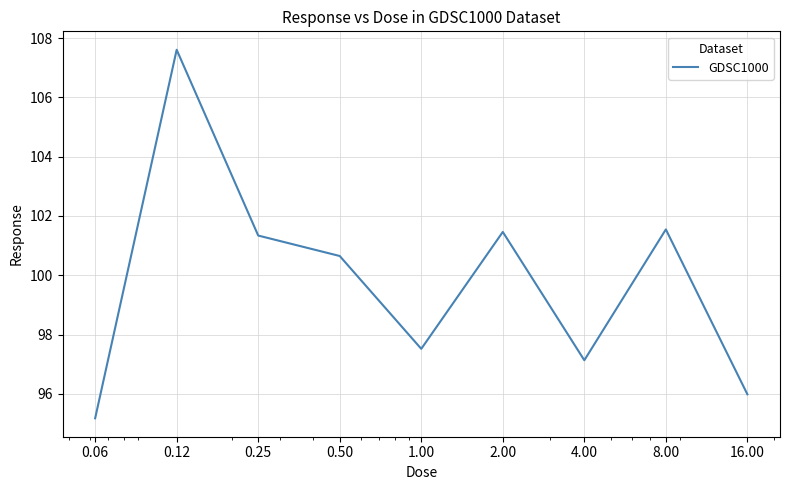

What is the maximum value shown in the chart?

107.6